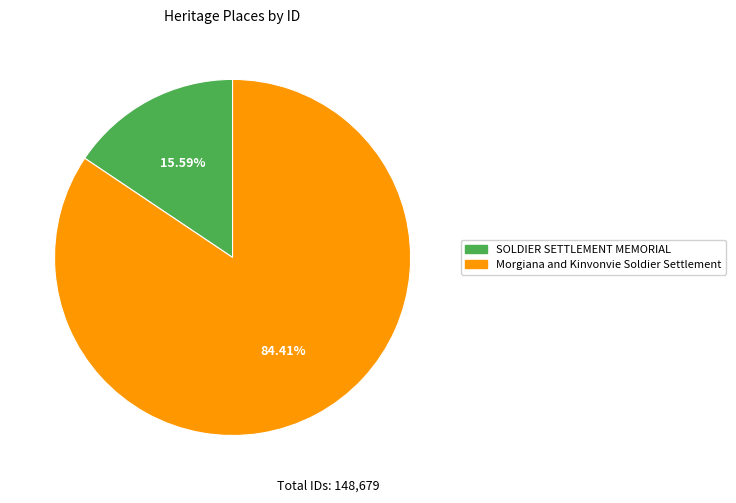

Does any single category account for the majority?

Yes